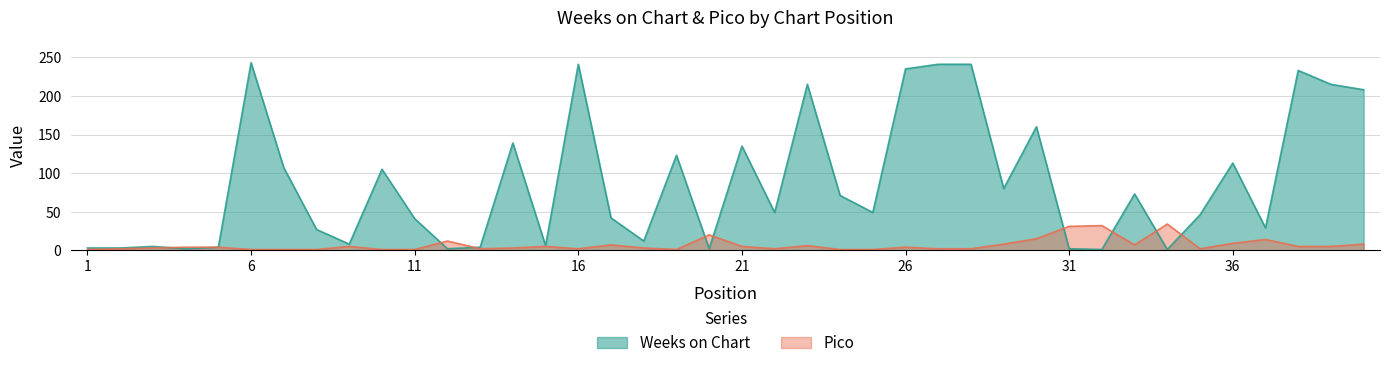

Is the value of Pico at 8 greater than the value of Weeks on Chart at 33?

No